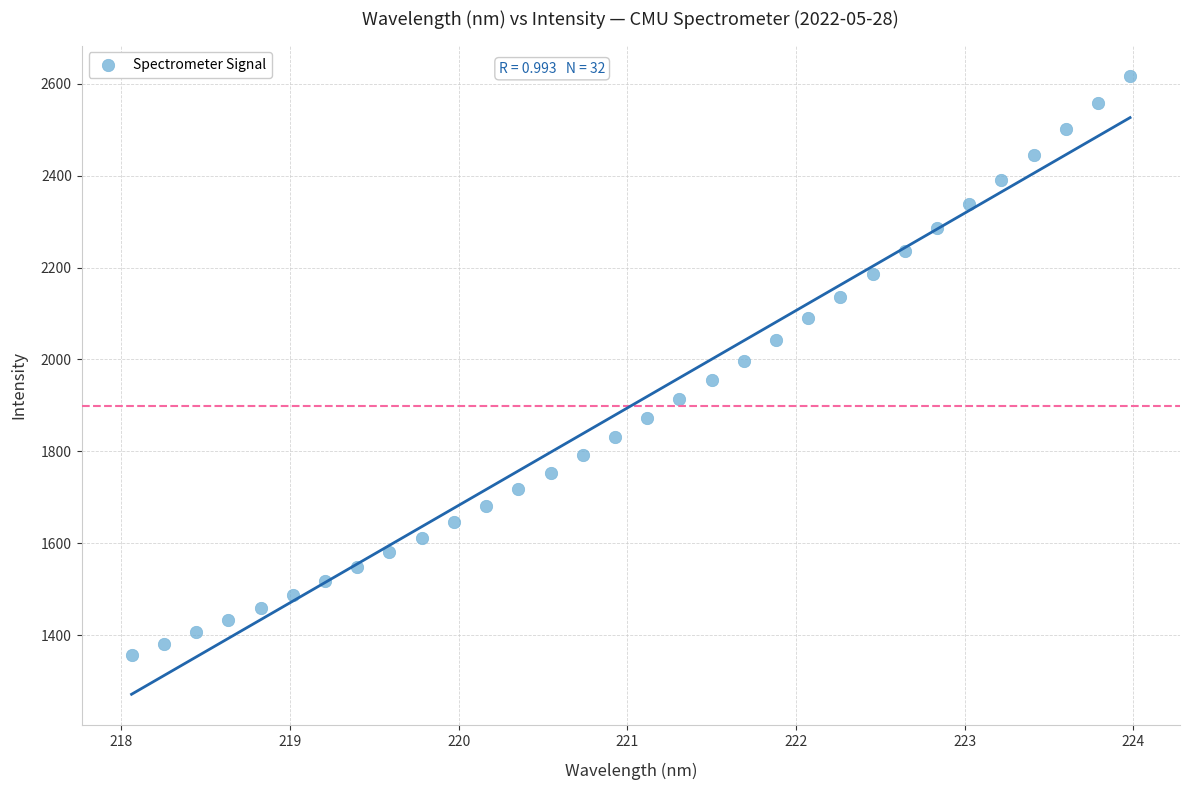

What is the range of X values (max minus min)?

5.9